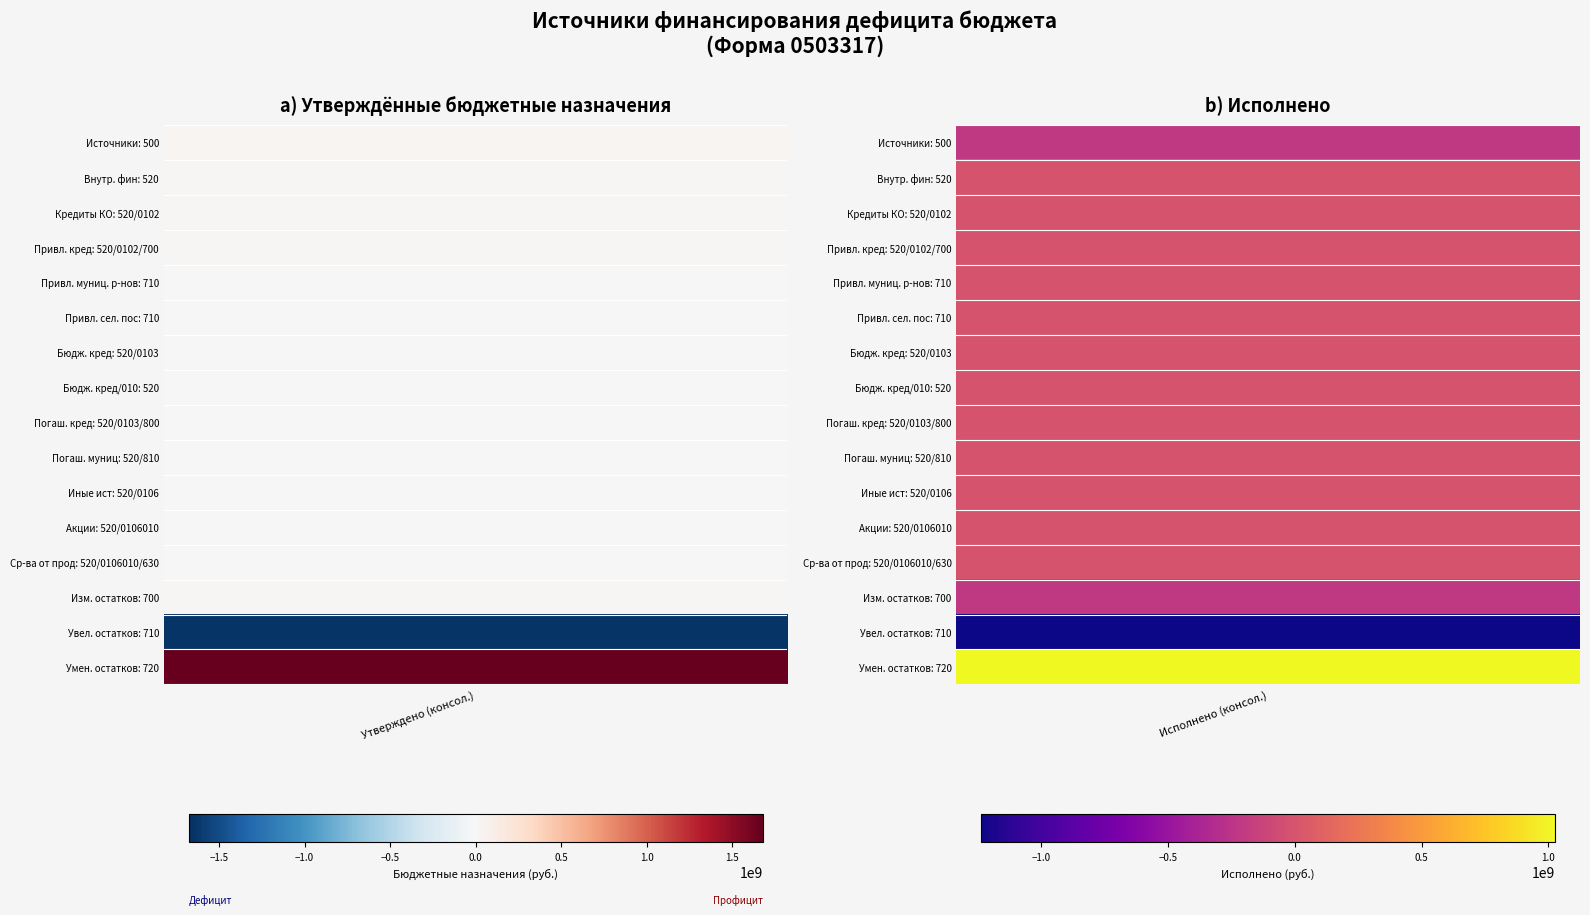

What is the spread (max minus min) of values at 2?

15660092.1